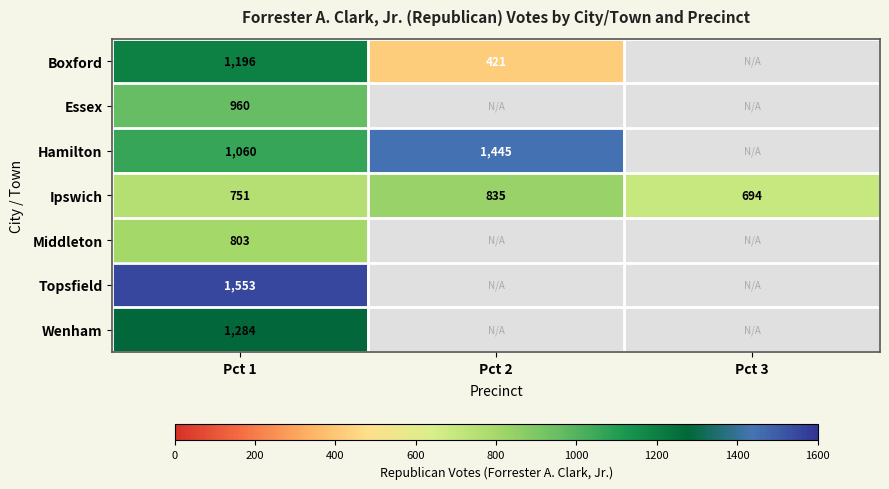

True or false: Ipswich has a value of 151 at Pct 1.

False